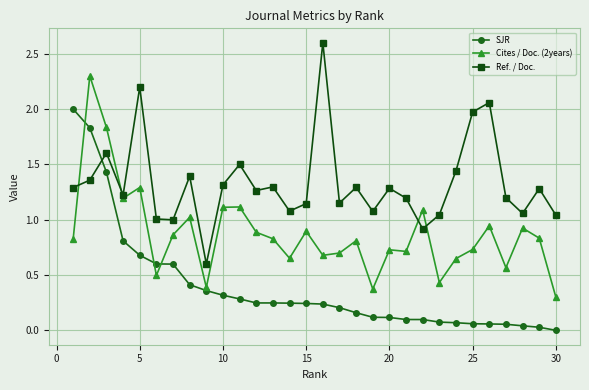

Which series has the largest total across all categories?

Ref. / Doc.